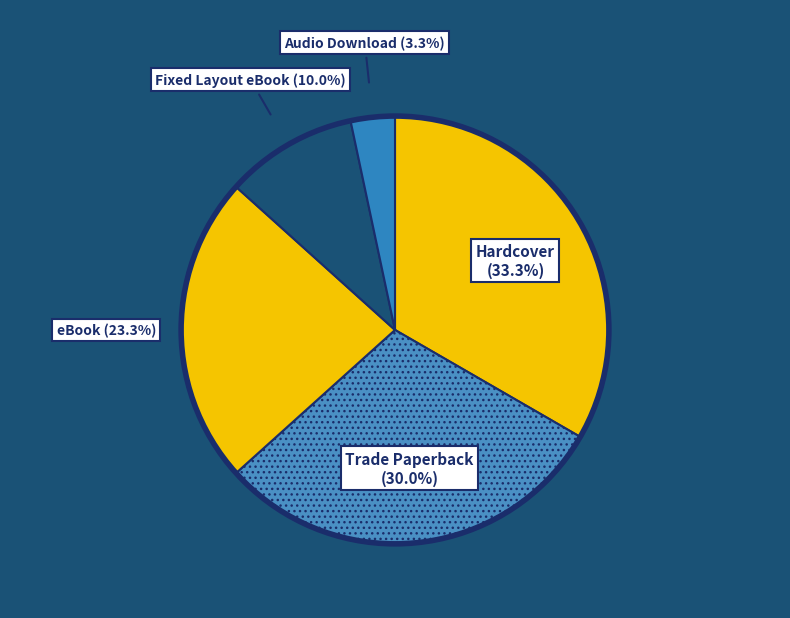

To the nearest percent, what is the difference between the largest and smallest slice percentages?

30%